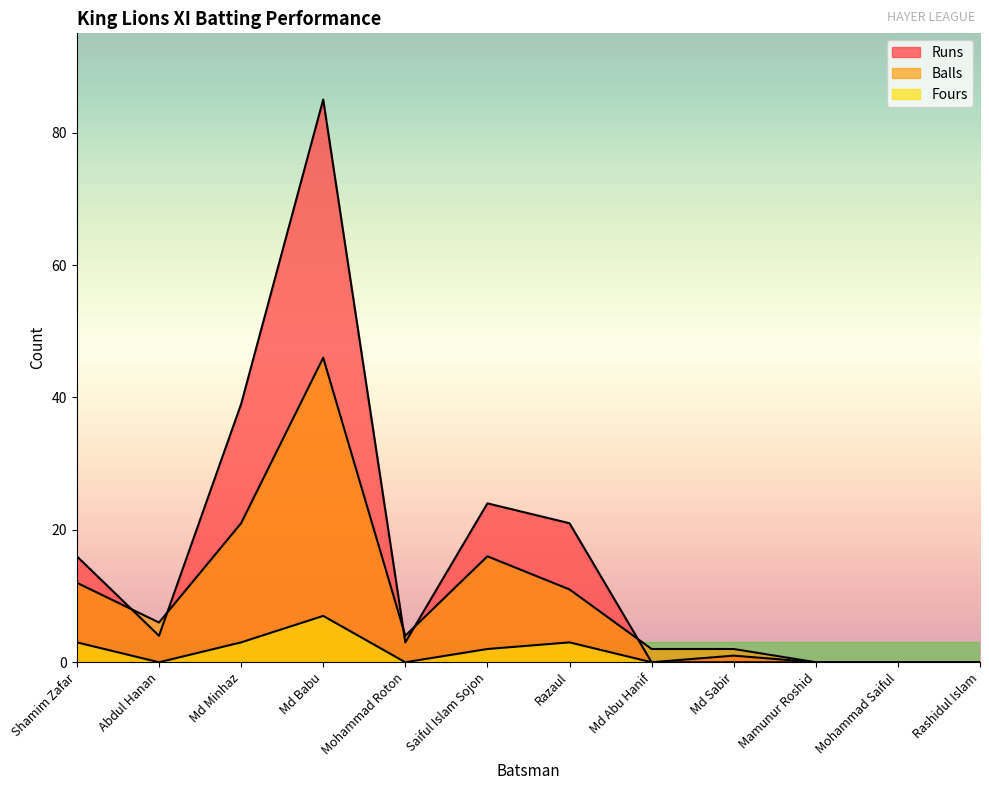

What is the value of the Balls point at the 5th from the left?

4